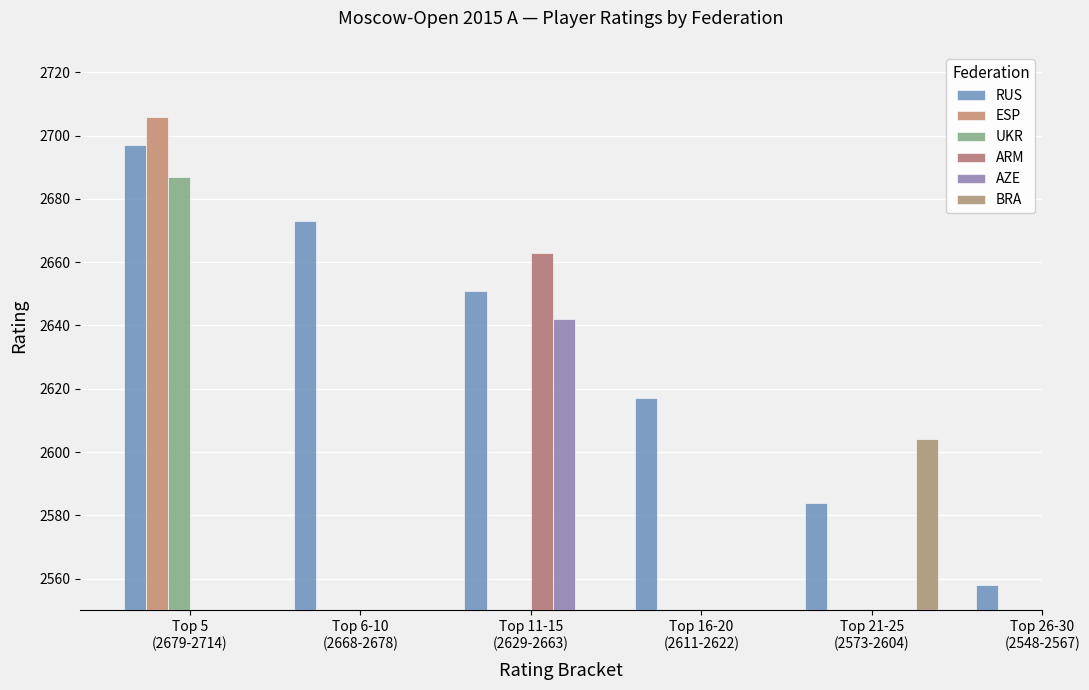

At how many categories does at least one series exceed 2585?

5